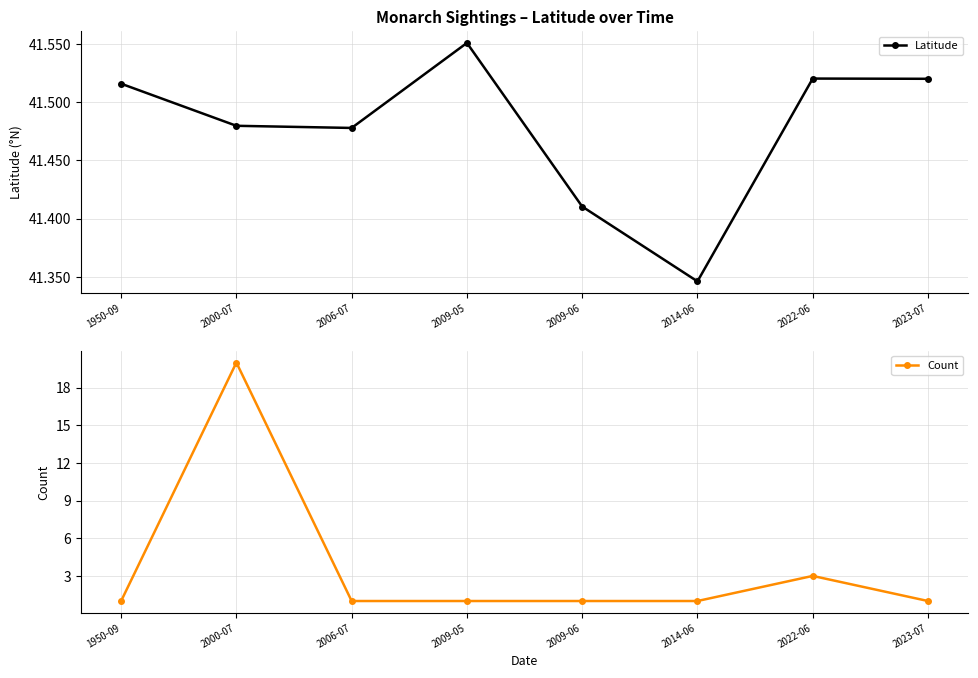

What is the total value across all series at 2022-06?

44.5